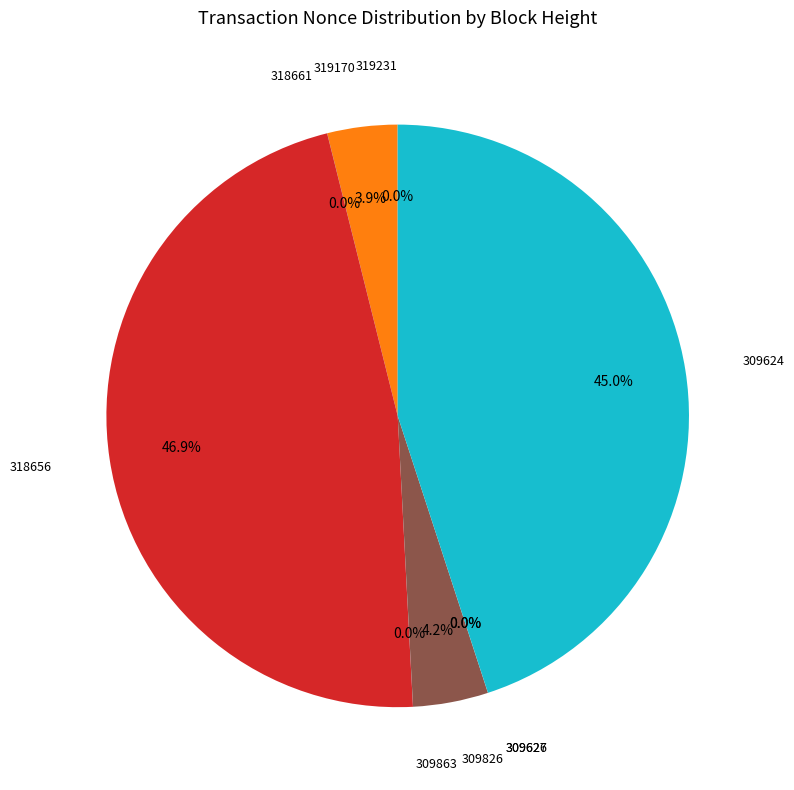

Does any single category account for the majority?

No